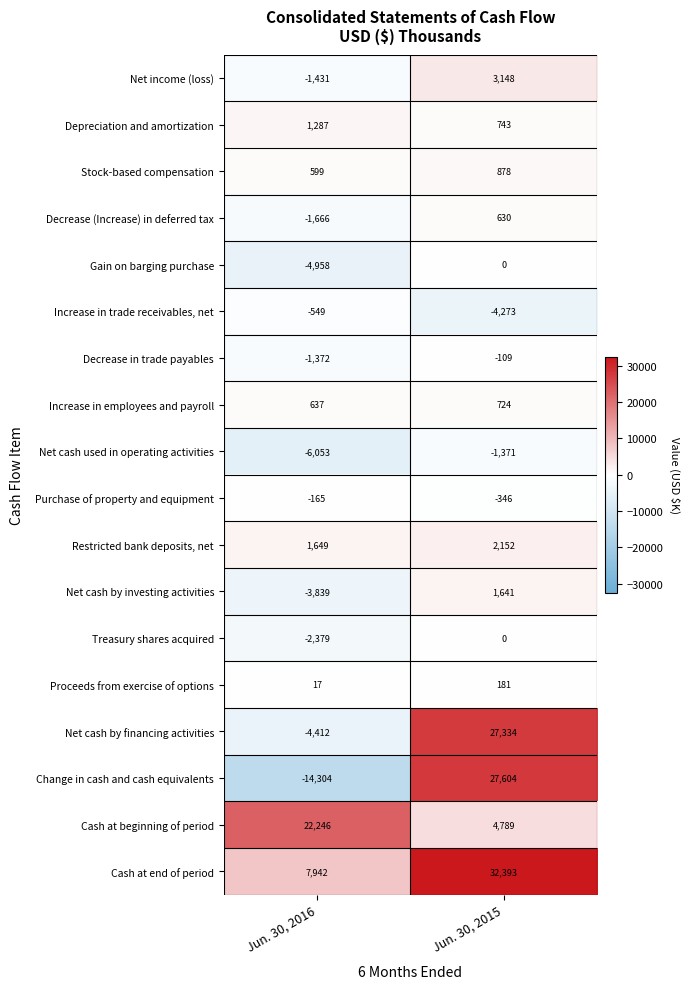

What is the greatest value displayed?

32393